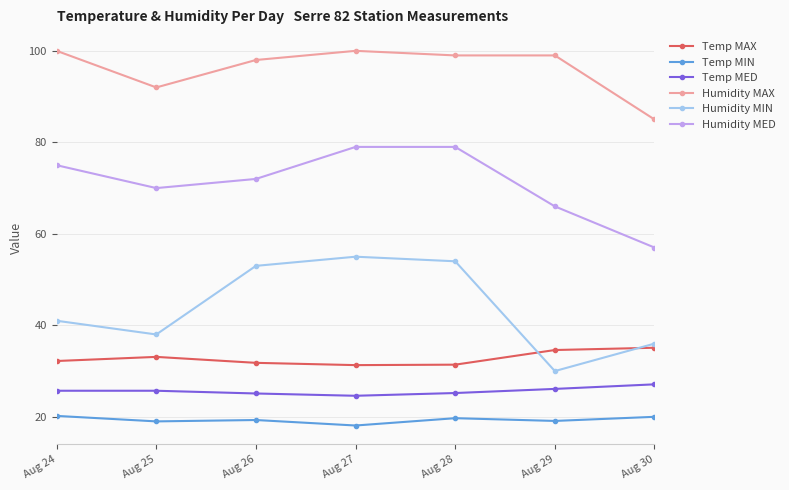

The value of Temp MED at Aug 27 is 42.8. True or false?

False